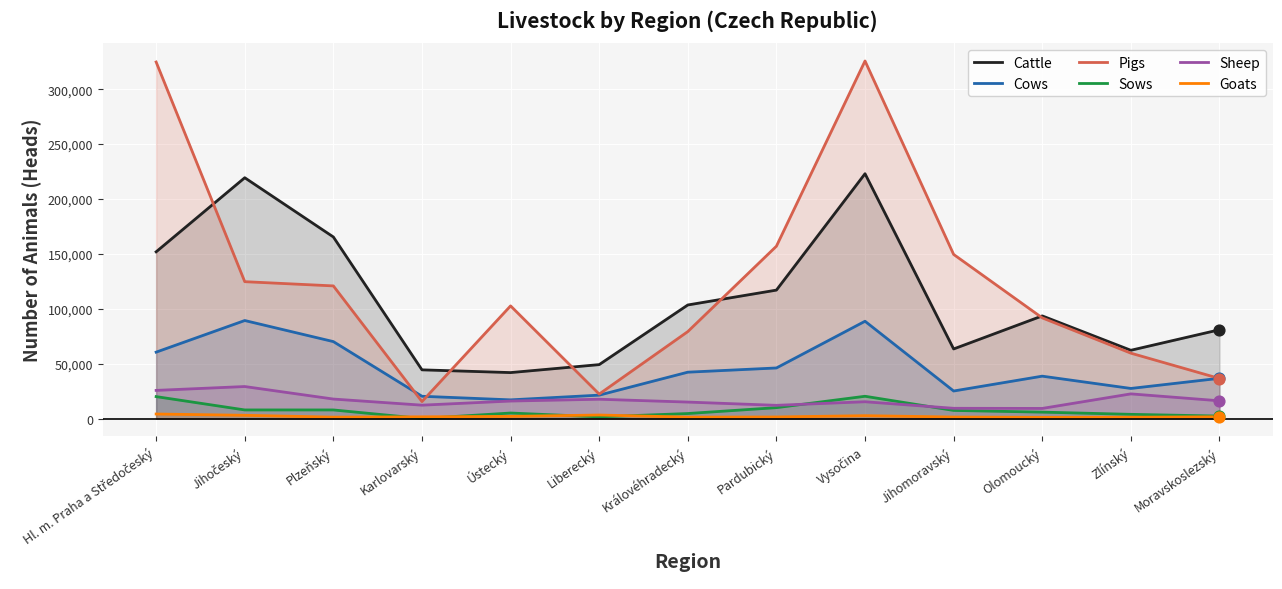

At which category is the sum across all series the highest?

Vysočina